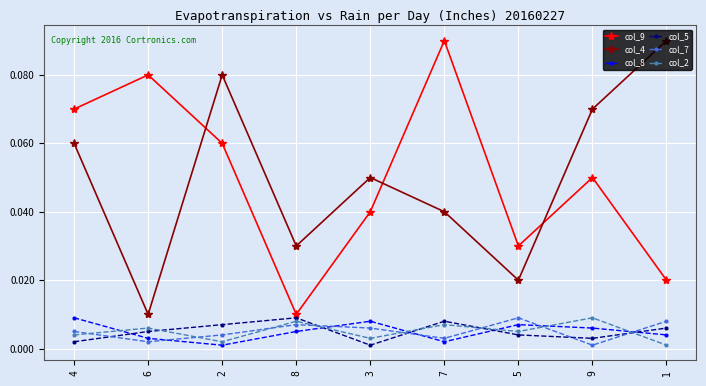

True or false: col_8 and col_9 intersect in this chart.

False